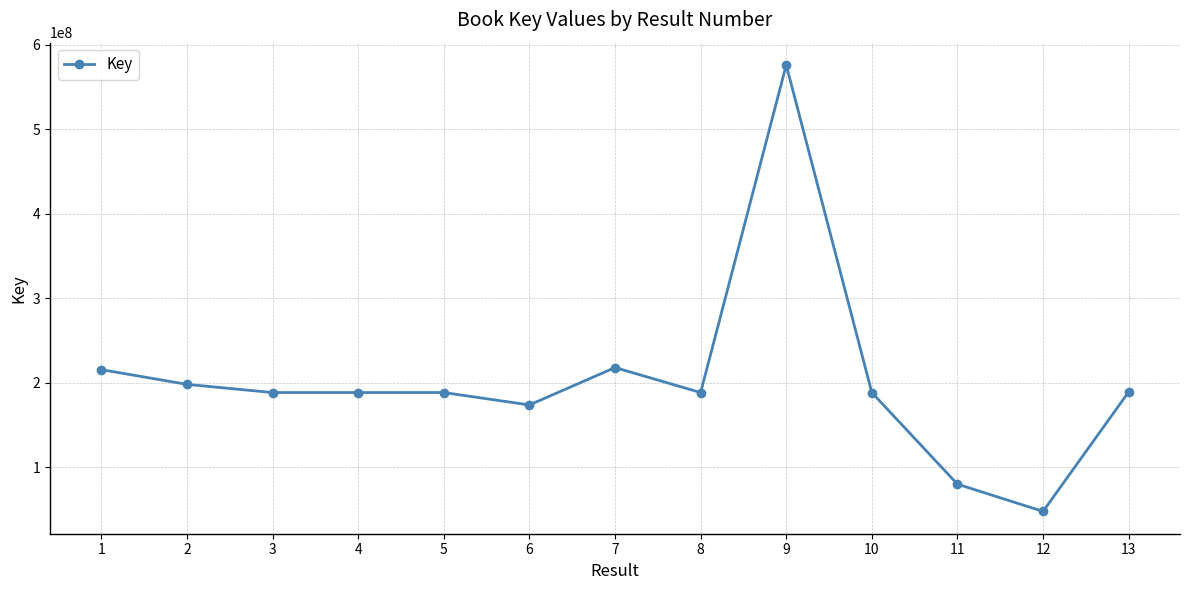

The chart shows a value of 215662011 at 1. True or false?

True